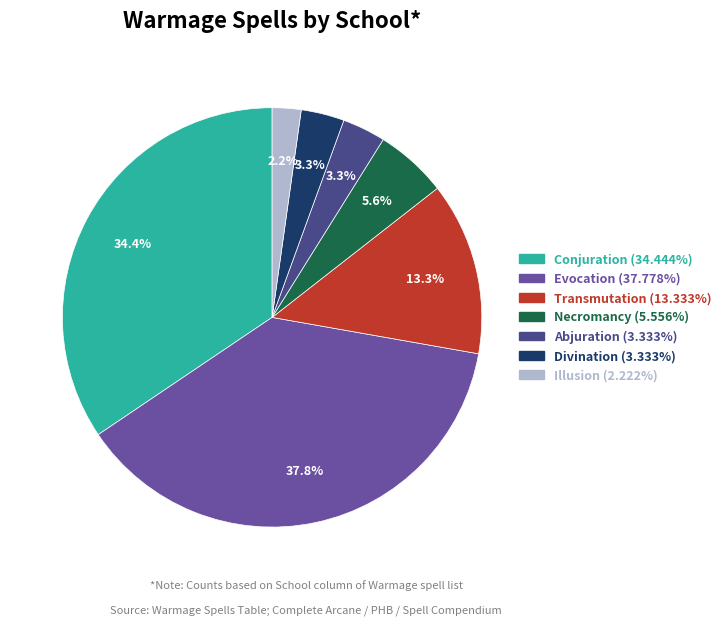

Is Evocation the majority of the pie?

No